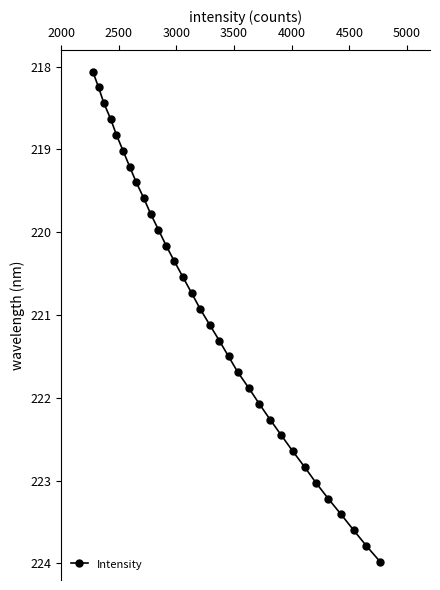

What is the value of the 7th point from the left?

219.2